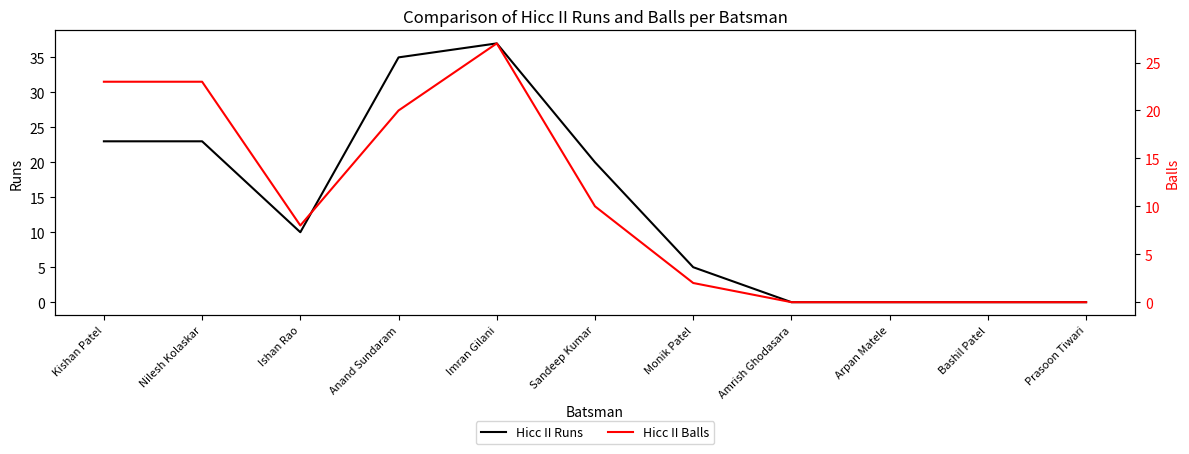

Is it true that Hicc II Runs equals 37 at Imran Gilani?

True